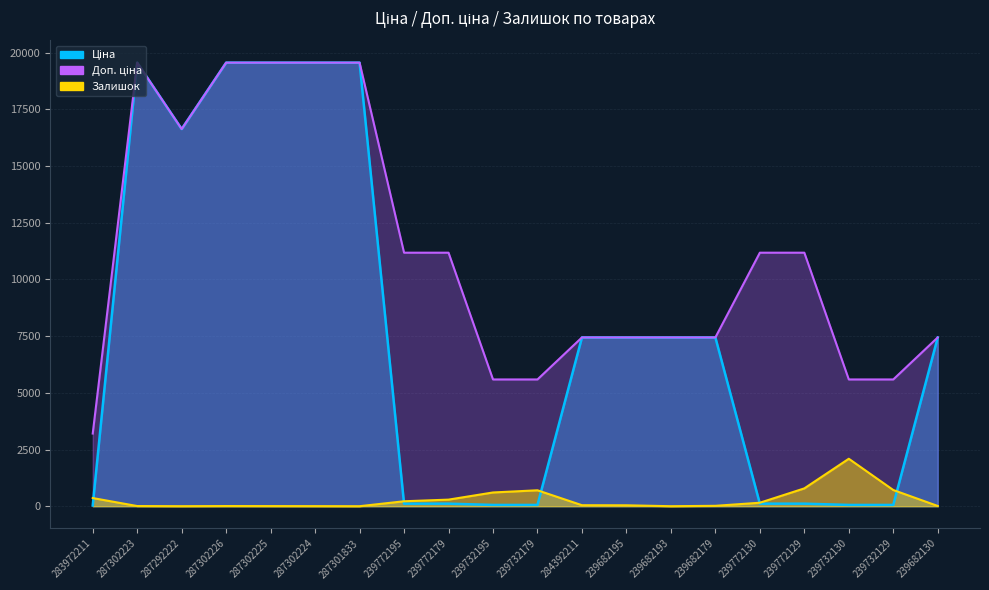

Reading left to right, what are all the values shown in this chart?

Ціна: 283972211=32.0	287302223=19564.9	287292222=16636.8	287302226=19564.9	287302225=19564.9	287302224=19564.9	287301833=19564.9	239772195=111.8	239772179=111.8	239732195=55.9	239732179=55.9	284392211=7444.6	239682195=7444.6	239682193=7444.6	239682179=7444.6	239772130=111.8	239772129=111.8	239732130=55.9	239732129=55.9	239682130=7444.6
Доп. ціна: 283972211=3205.0	287302223=19564.9	287292222=16636.8	287302226=19564.9	287302225=19564.9	287302224=19564.9	287301833=19564.9	239772195=11182.0	239772179=11182.0	239732195=5591.0	239732179=5591.0	284392211=7444.6	239682195=7444.6	239682193=7444.6	239682179=7444.6	239772130=11182.0	239772129=11182.0	239732130=5591.0	239732129=5591.0	239682130=7444.6
Залишок: 283972211=360.0	287302223=7.0	287292222=1.0	287302226=7.0	287302225=5.0	287302224=3.0	287301833=0.0	239772195=218.0	239772179=290.0	239732195=606.0	239732179=702.0	284392211=44.0	239682195=40.0	239682193=0.0	239682179=17.0	239772130=153.0	239772129=786.0	239732130=2093.0	239732129=714.0	239682130=10.0